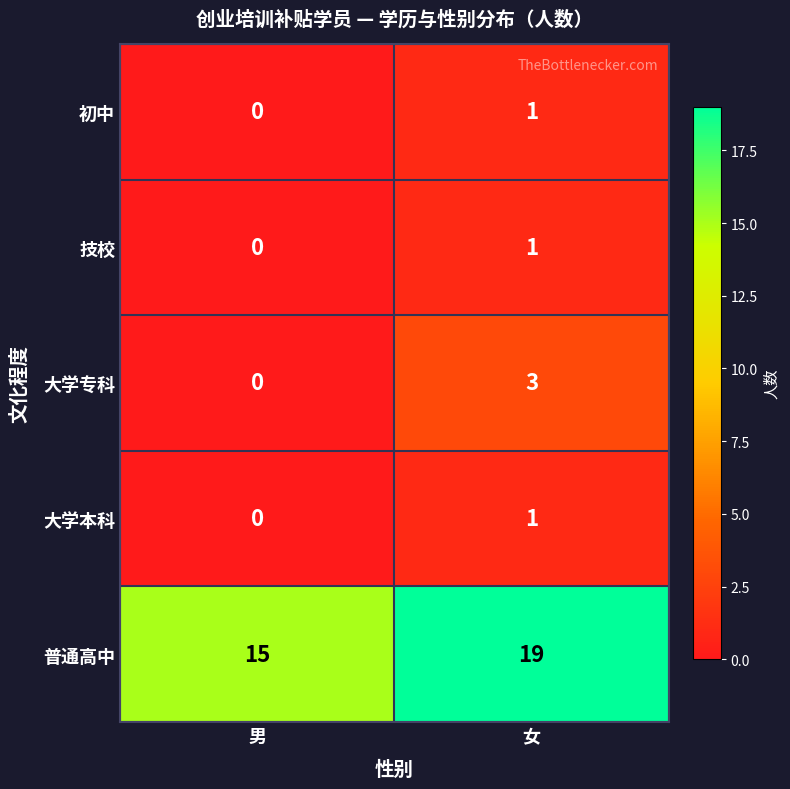

Which series has the largest total across all categories?

普通高中